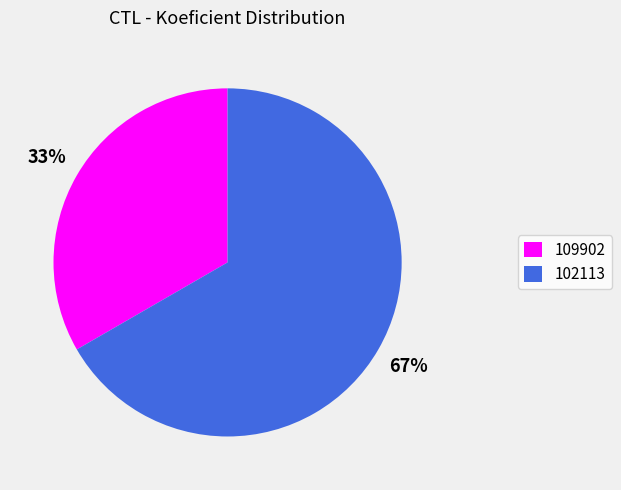

To the nearest percent, what percentage of the pie is 109902?

33%